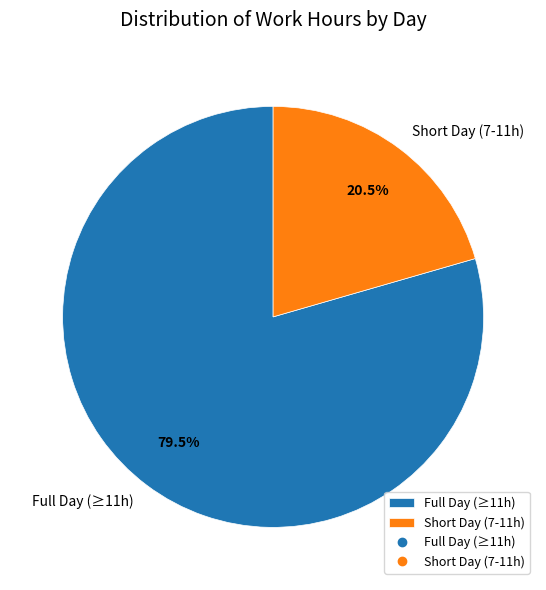

What percentage do Short Day (7-11h) and Full Day (≥11h) together represent?

100.0%